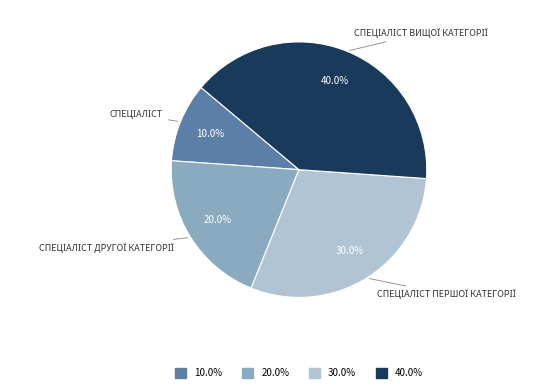

Is there a majority slice in this chart?

No